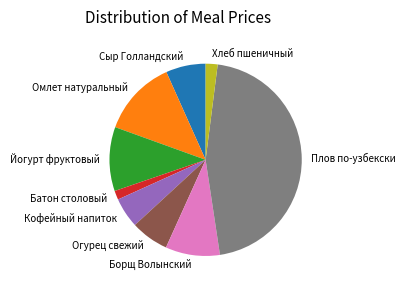

Do Кофейный напиток and Батон столовый together represent more than half of the pie?

No